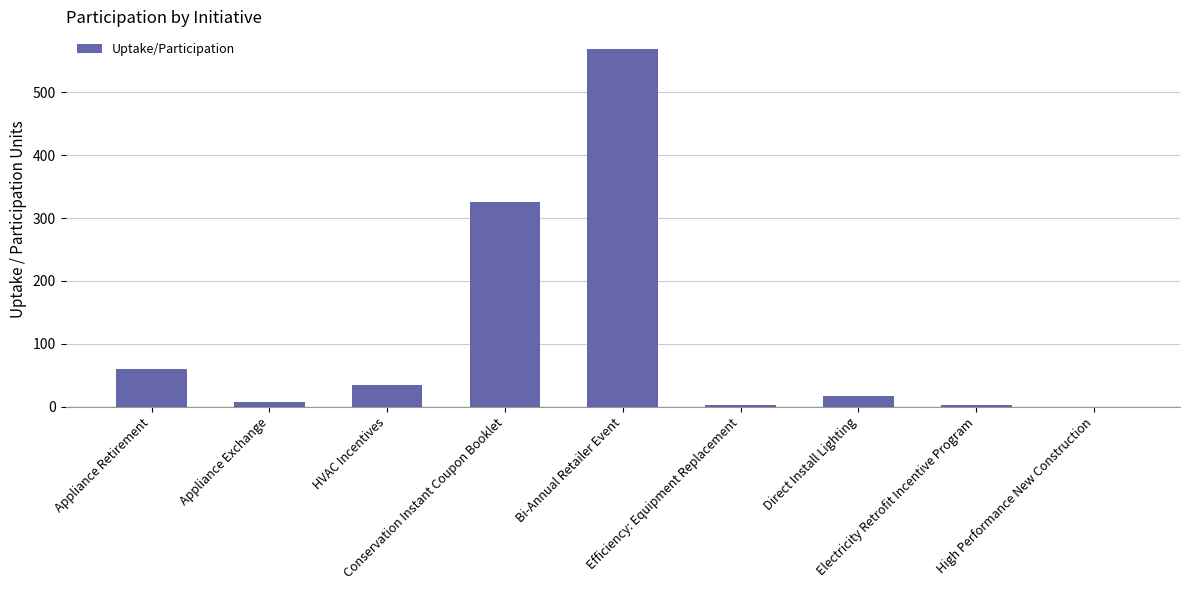

What is the label of the 2nd bar from the right?

Electricity Retrofit Incentive Program